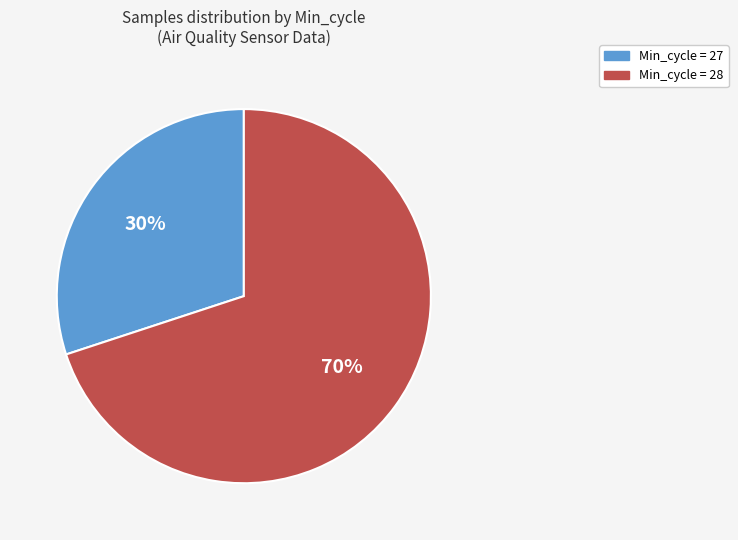

Rank the categories by value from lowest to highest.

Min_cycle = 27, Min_cycle = 28